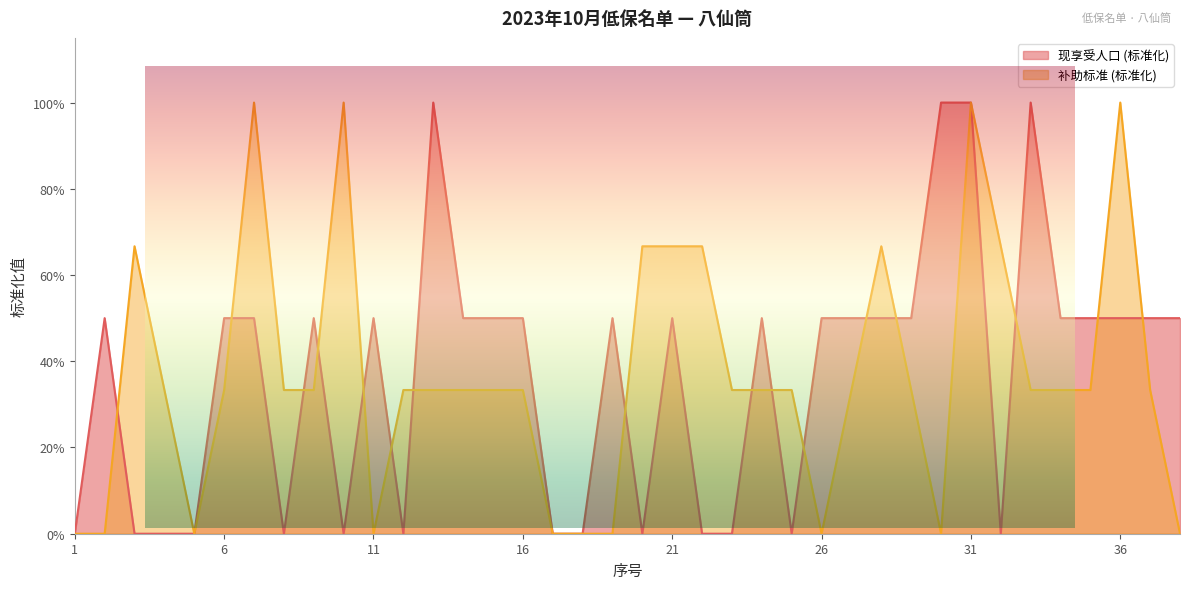

Reading left to right, what are all the values shown in this chart?

现享受人口: 1=0.0	2=0.5	3=0.0	4=0.0	5=0.0	6=0.5	7=0.5	8=0.0	9=0.5	10=0.0	11=0.5	12=0.0	13=1.0	14=0.5	15=0.5	16=0.5	17=0.0	18=0.0	19=0.5	20=0.0	21=0.5	22=0.0	23=0.0	24=0.5	25=0.0	26=0.5	27=0.5	28=0.5	29=0.5	30=1.0	31=1.0	32=0.0	33=1.0	34=0.5	35=0.5	36=0.5	37=0.5	38=0.5
补助标准: 1=0.0	2=0.0	3=0.7	4=0.3	5=0.0	6=0.3	7=1.0	8=0.3	9=0.3	10=1.0	11=0.0	12=0.3	13=0.3	14=0.3	15=0.3	16=0.3	17=0.0	18=0.0	19=0.0	20=0.7	21=0.7	22=0.7	23=0.3	24=0.3	25=0.3	26=0.0	27=0.3	28=0.7	29=0.3	30=0.0	31=1.0	32=0.7	33=0.3	34=0.3	35=0.3	36=1.0	37=0.3	38=0.0